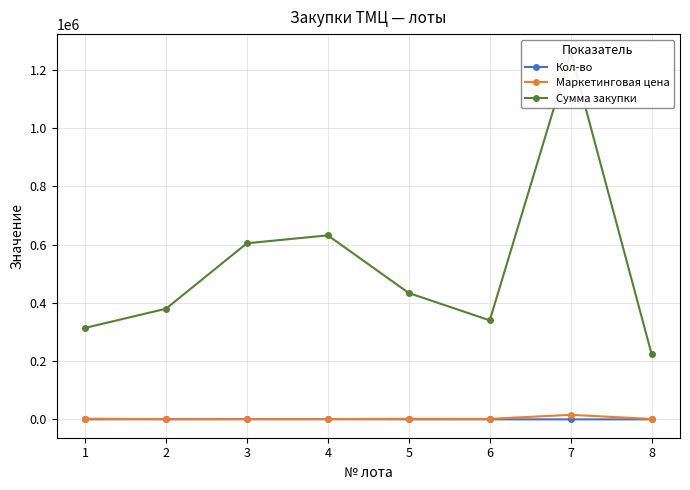

Reading right to left, what are all the values shown in this chart?

Кол-во: 150.0	80.0	200.0	200.0	800.0	800.0	800.0	121.0
Маркетинговая цена: 1490.0	15750.0	1700.0	2170.0	790.0	756.0	475.0	2595.6
Сумма закупки: 223500.0	1260000.0	340000.0	434000.0	632000.0	604800.0	380000.0	314067.6